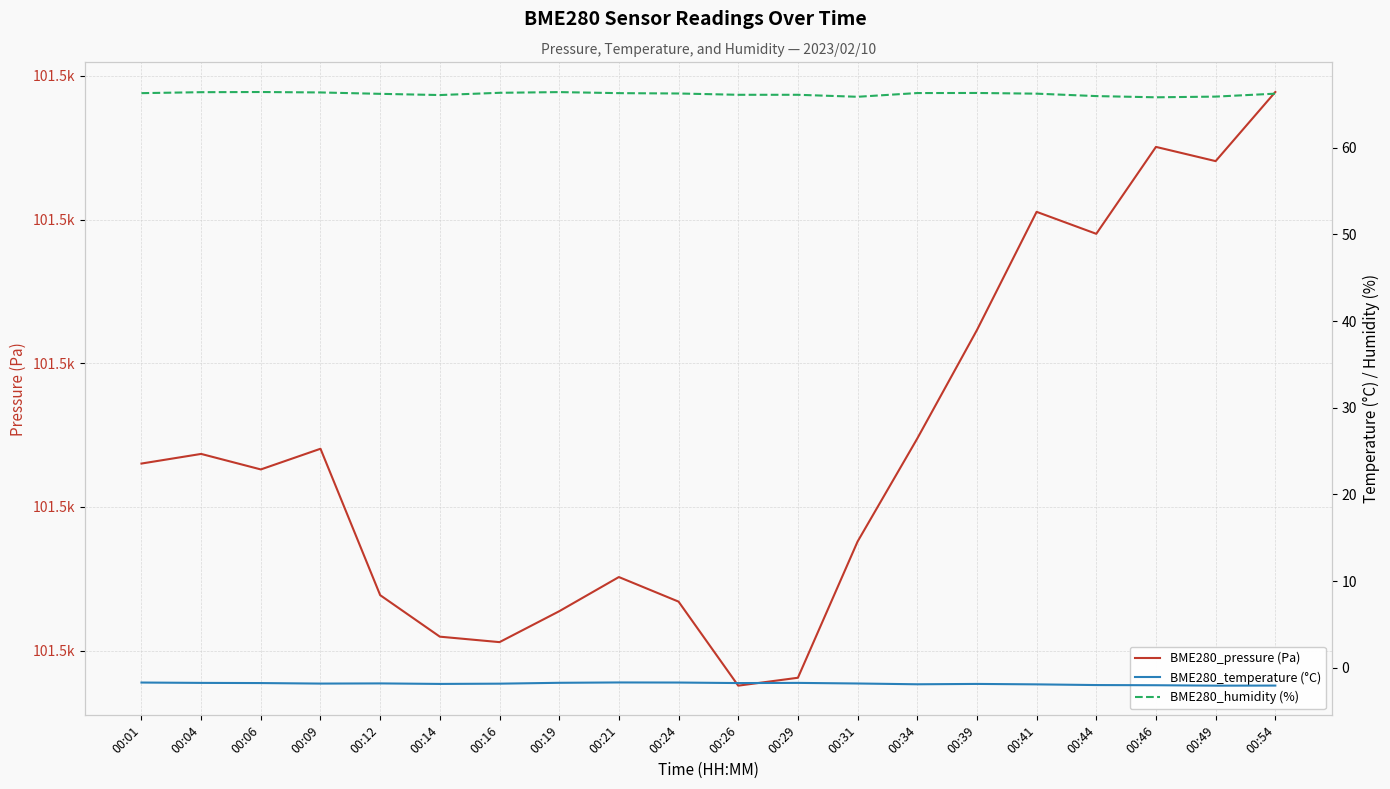

The BME280_humidity (%) series shows 66.4 at 00:09. True or false?

True